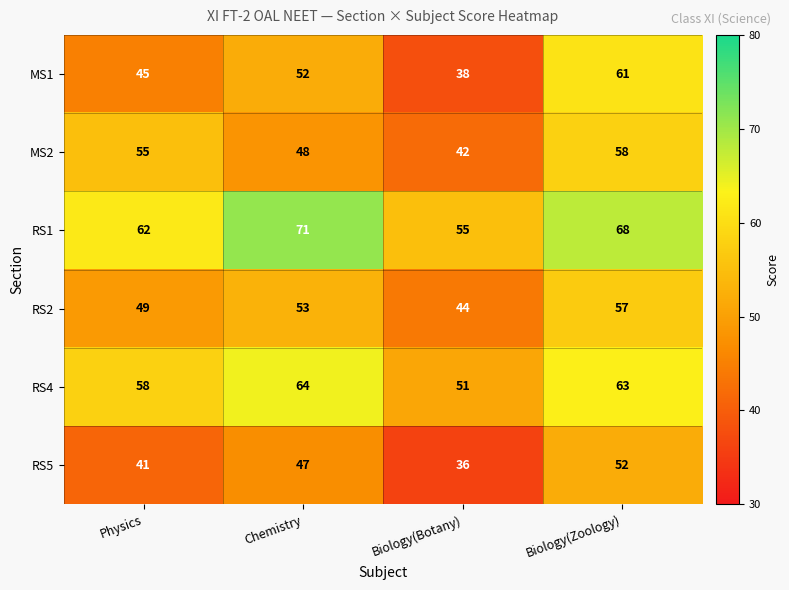

List the series in order of their peak value, lowest first.

RS5, RS2, MS2, MS1, RS4, RS1